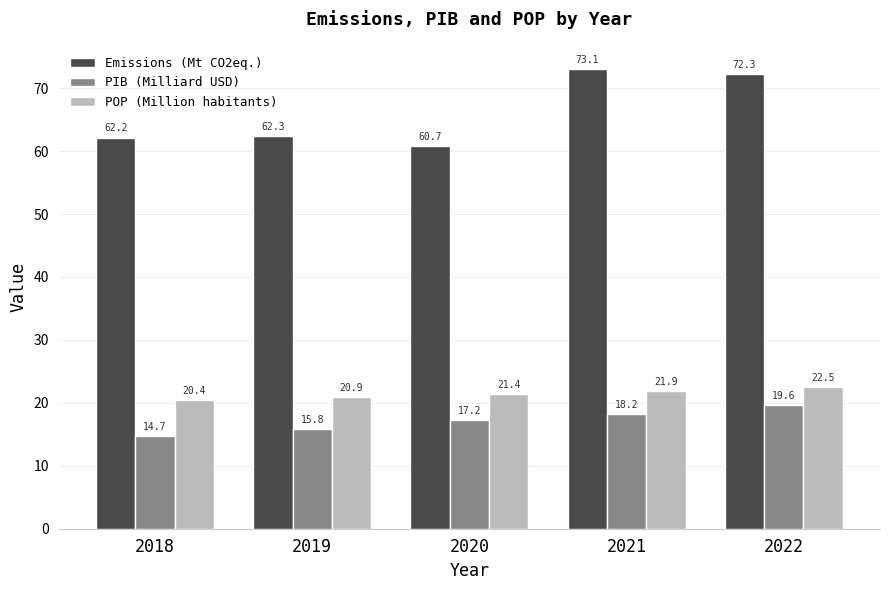

Are the bars horizontal?

No